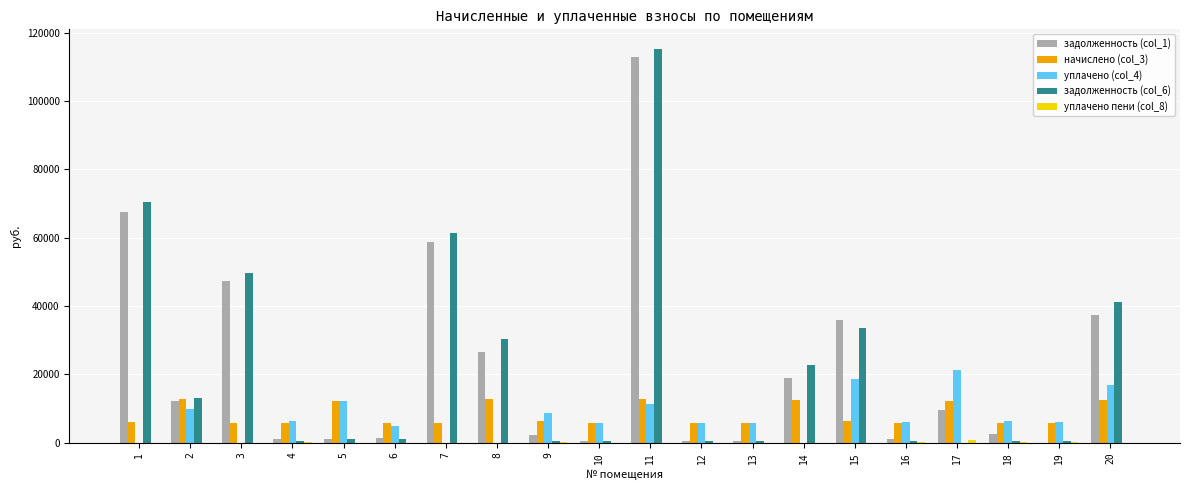

What is the total value across all series at 6?

12946.5